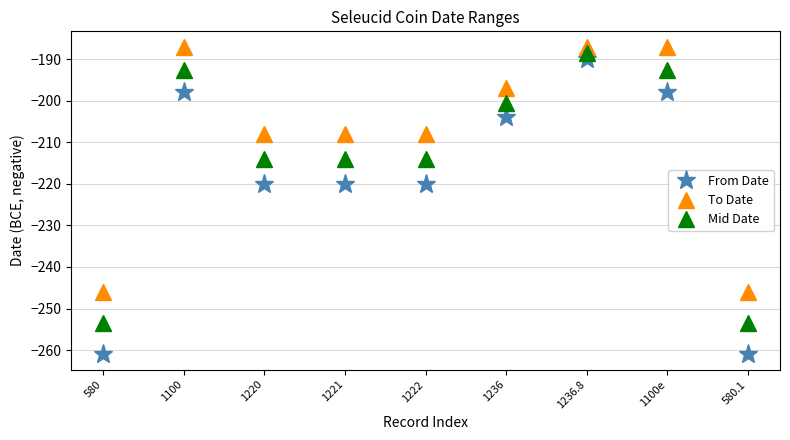

Between 1100 and 1236.8, which series saw the biggest shift?

From Date